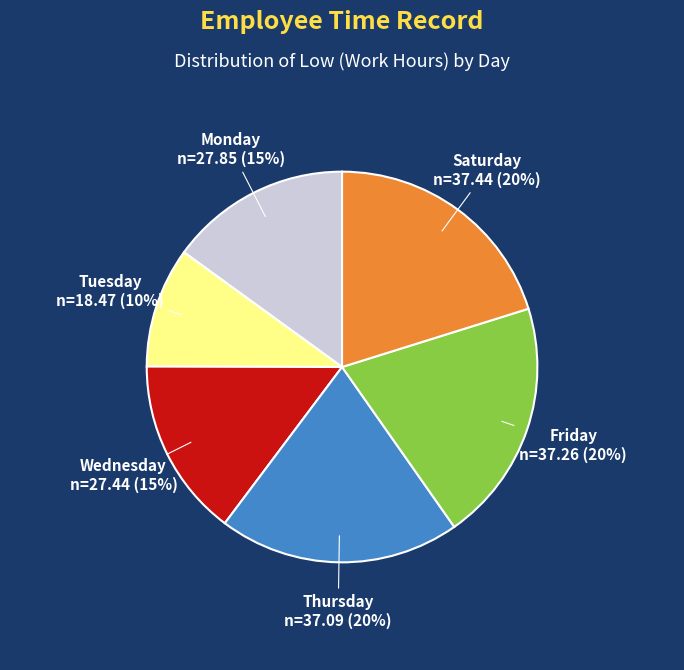

How many slices are in this pie chart?

6